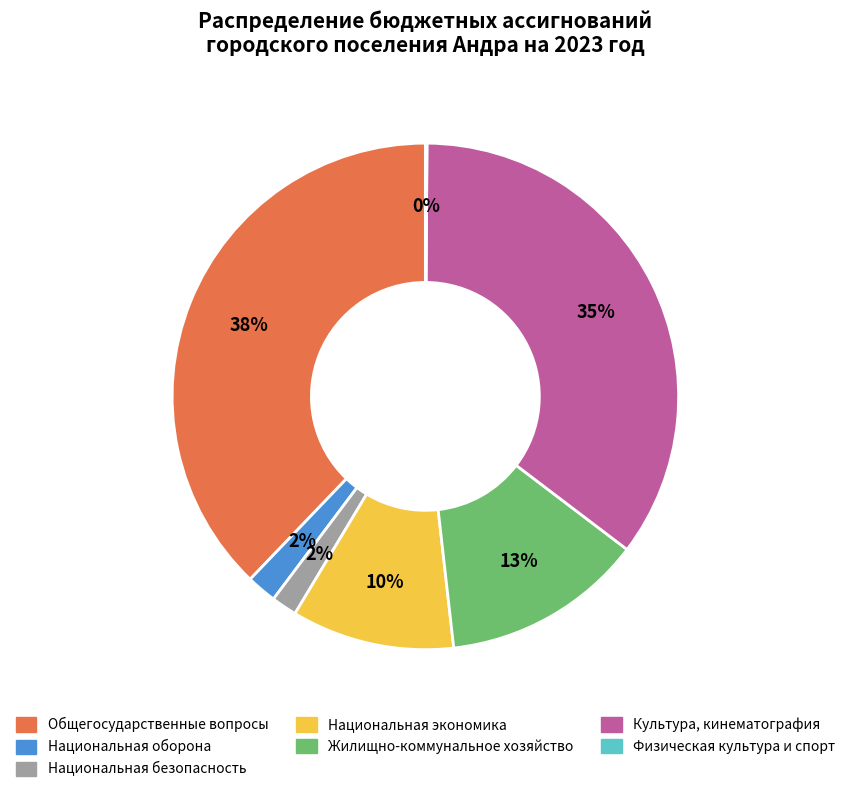

Is it true that Общегосударственные вопросы is 50% of the pie?

False